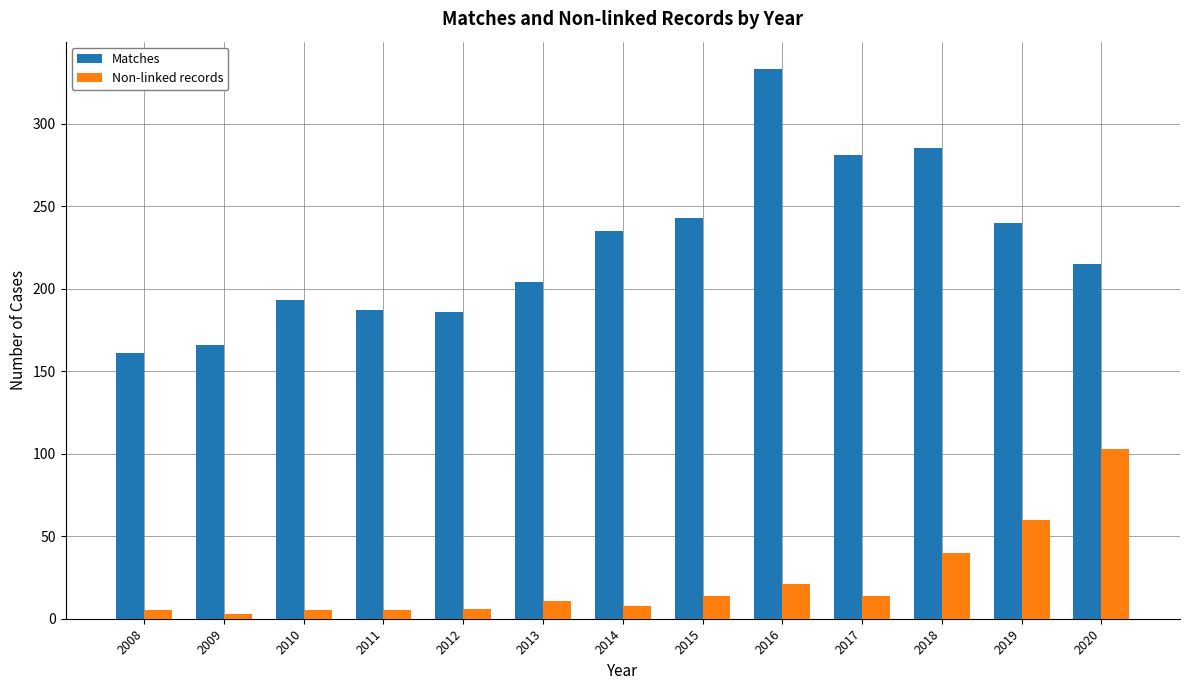

Rank the series by their maximum value, from lowest to highest.

Non-linked records, Matches